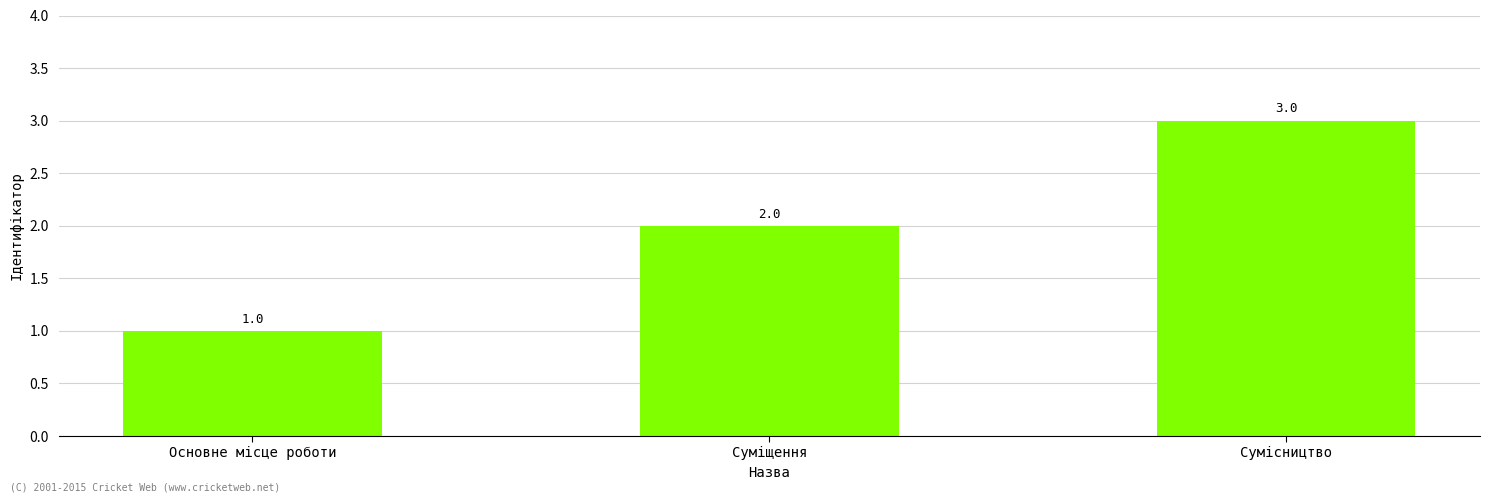

The chart shows a value of 2 at Суміщення. True or false?

True